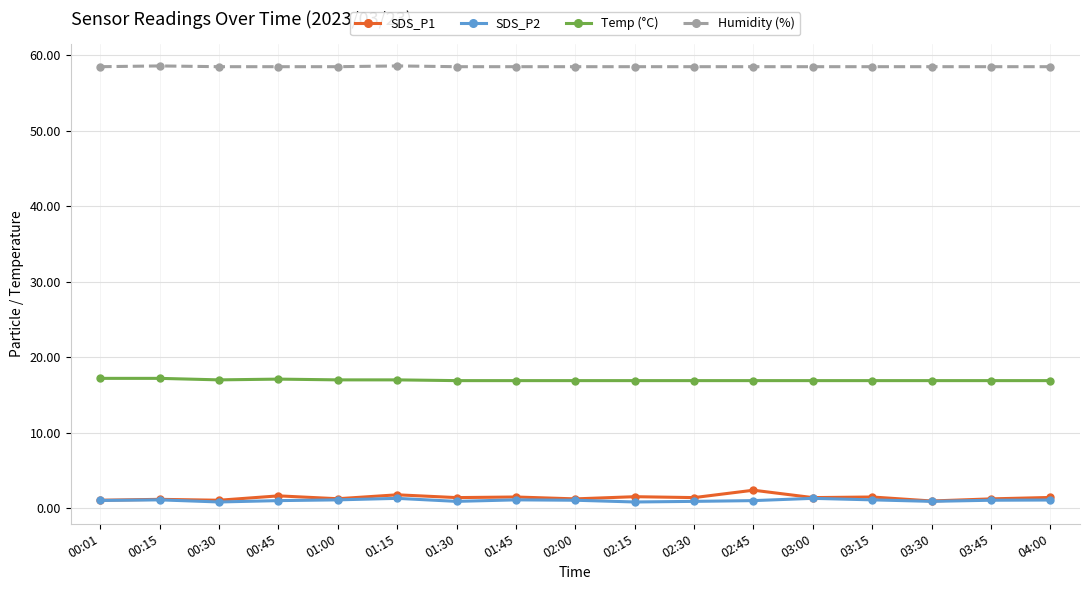

Is it true that Humidity (%) equals 18.9 at 02:15?

False